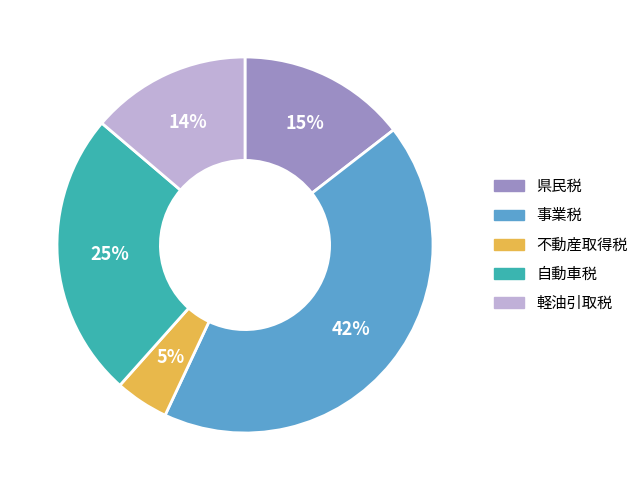

True or false: 事業税 accounts for 30% of the total.

False